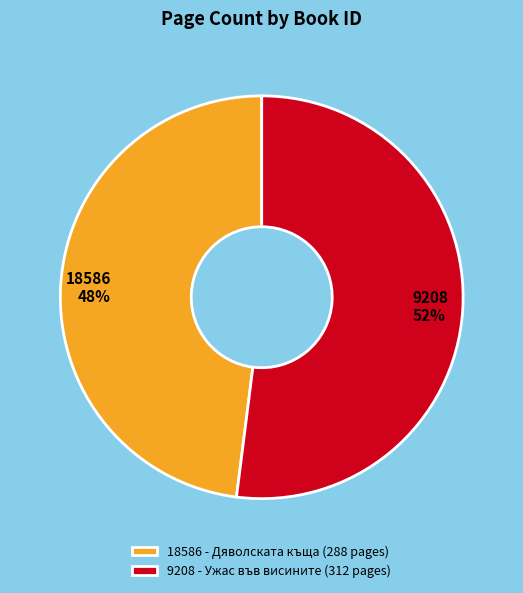

Do 9208 - Ужас във висините (312 pages) and 18586 - Дяволската къща (288 pages) together represent more than half of the pie?

Yes